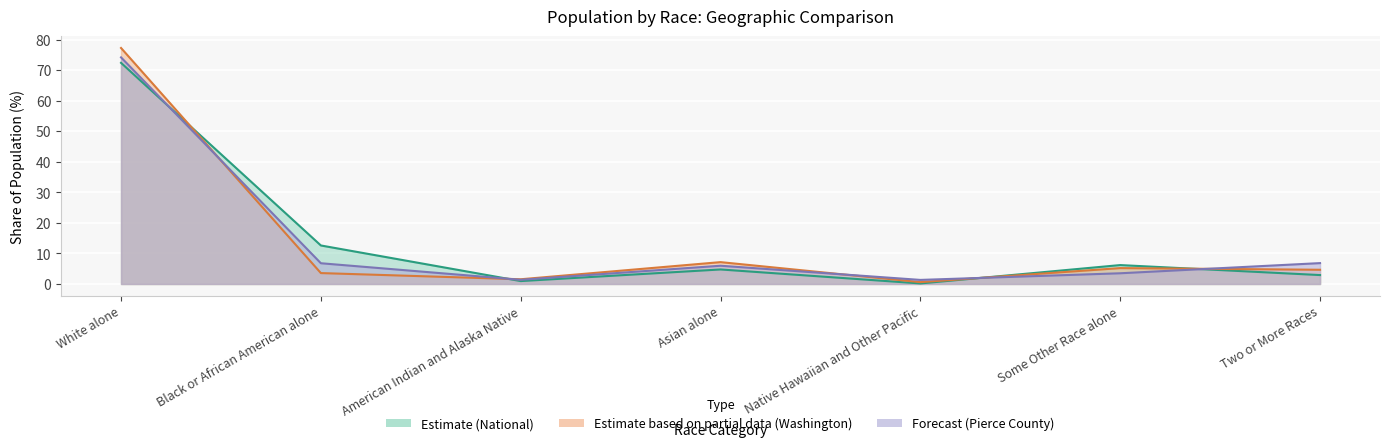

How many series are shown in this chart?

3